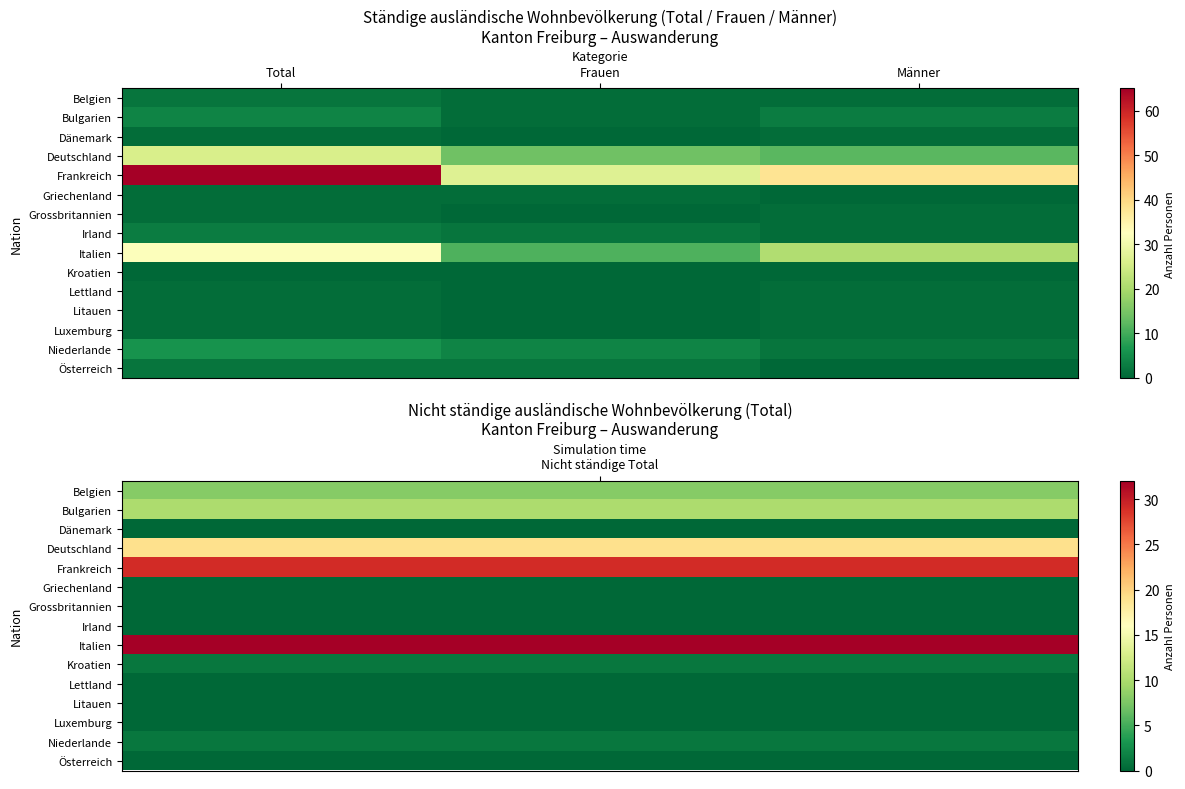

What is the total value across all series at Frauen?

63